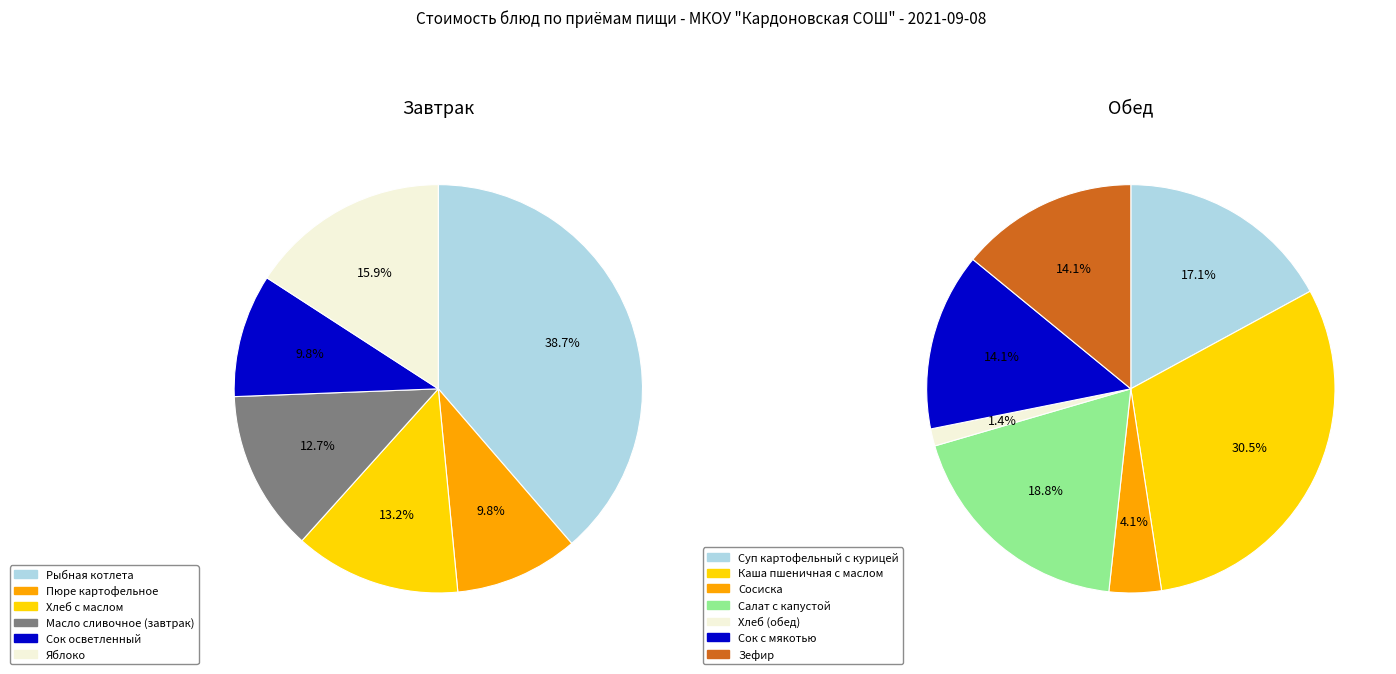

Which slice is the smallest?

Хлеб (обед)